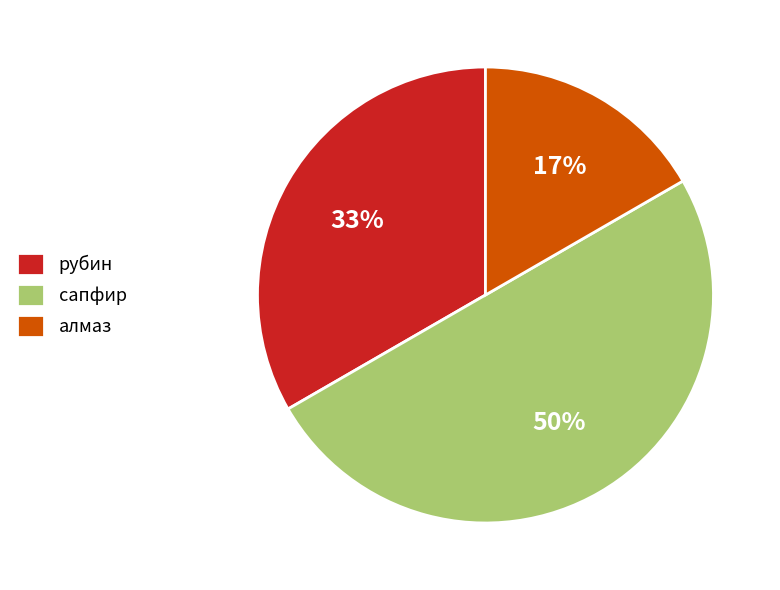

To the nearest percent, what is the difference between the largest and smallest slice percentages?

33%